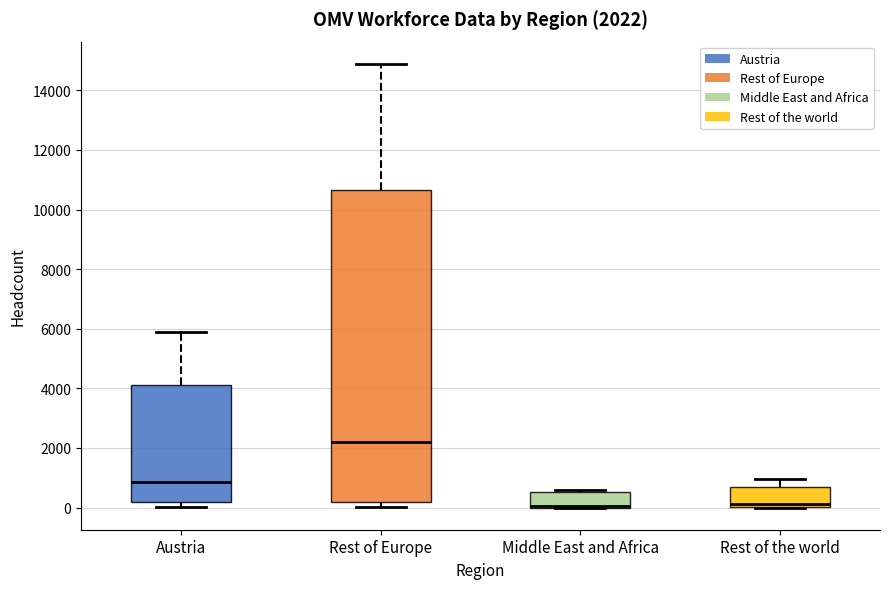

Which box is the tallest, from its lower edge to its upper edge?

Rest of Europe